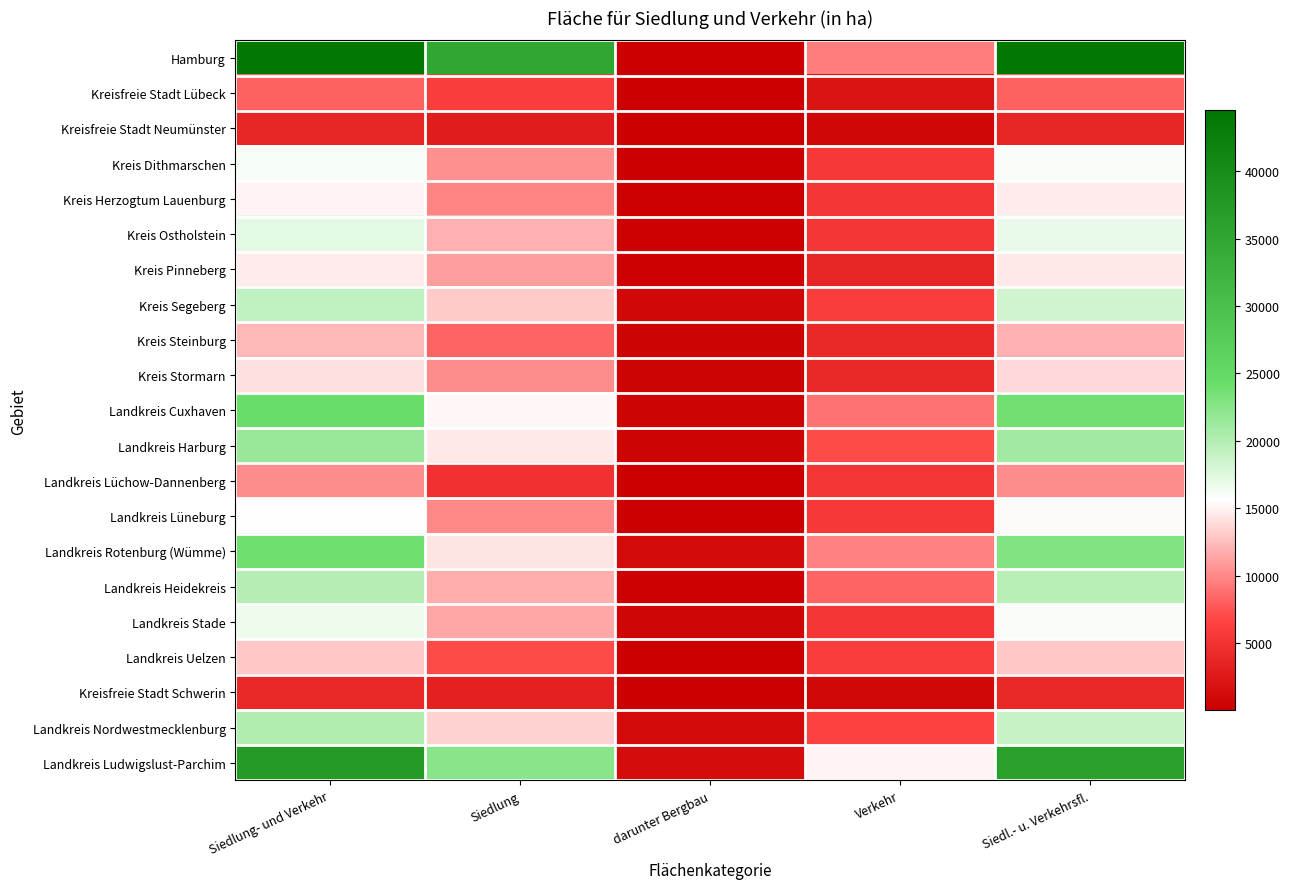

What is the minimum value shown in the chart?

1